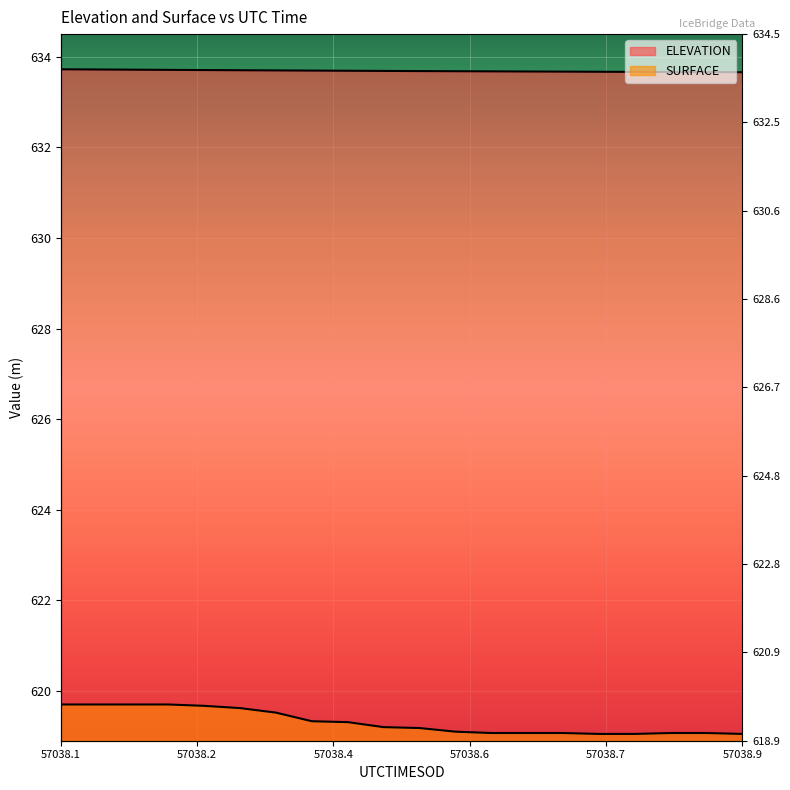

What is the average value of the ELEVATION series?

633.7